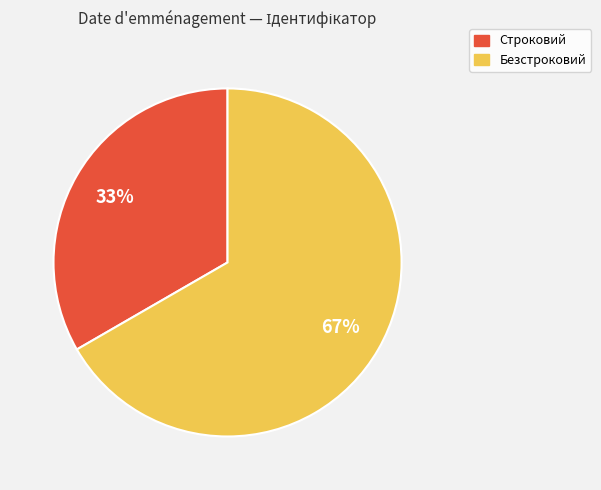

The Строковий slice represents 23% of the pie. True or false?

False